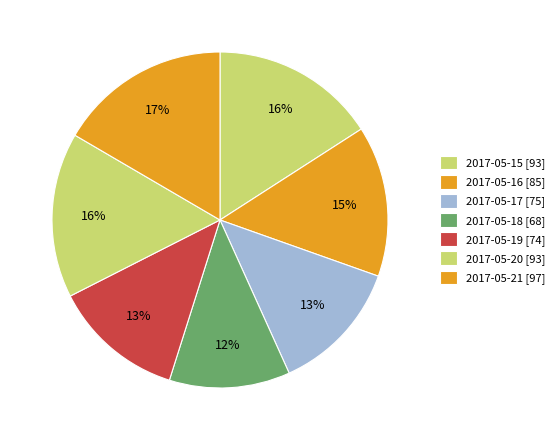

How many segments does this pie chart have?

7